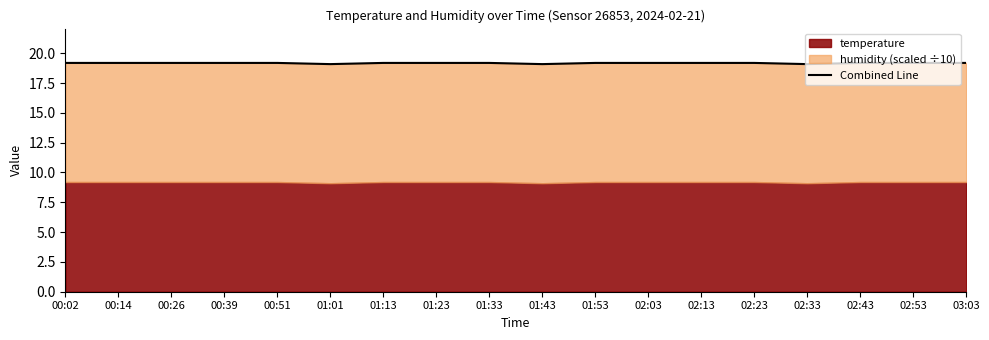

At which category does the data reach its first local valley?

01:01